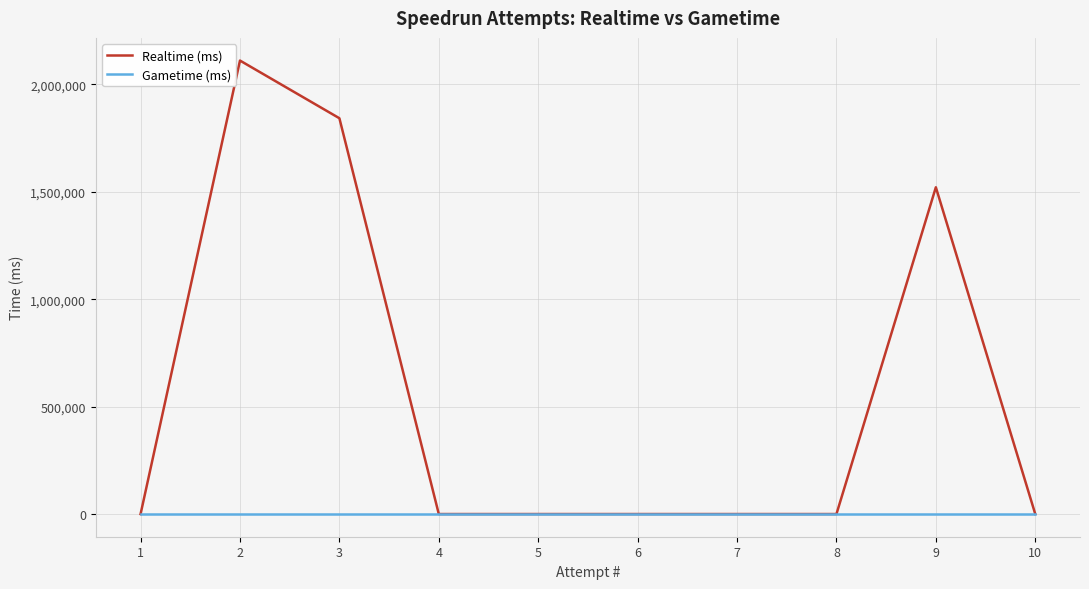

What is the difference between the second highest and second lowest values in the Realtime (ms) series?

1842511